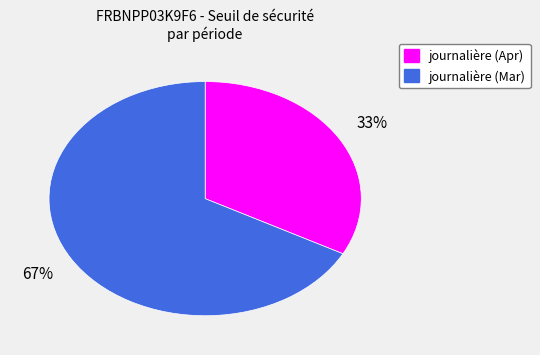

To the nearest percent, what is the difference between the largest and smallest slice percentages?

34%